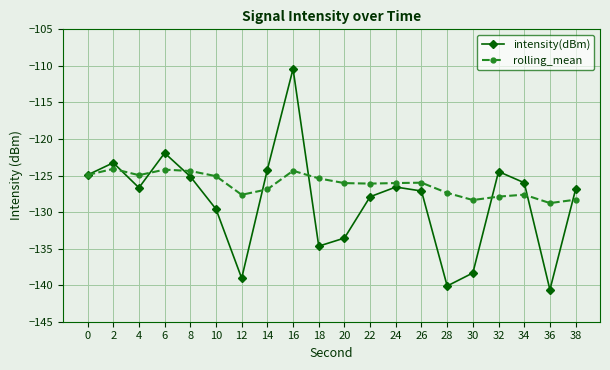

What is the difference between the intensity(dBm) values at 28 and 6?

18.2